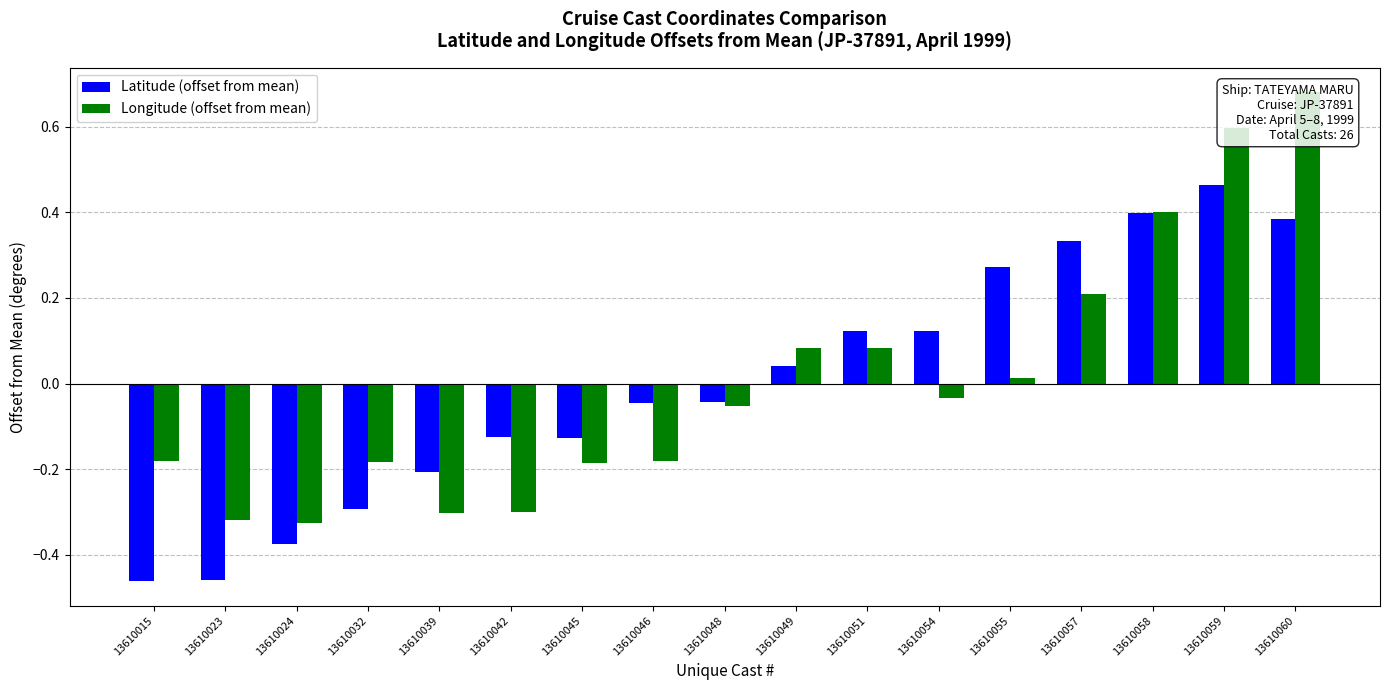

List the labels in order of Longitude (offset from mean) value, smallest first.

13610024, 13610023, 13610039, 13610042, 13610045, 13610032, 13610015, 13610046, 13610048, 13610054, 13610055, 13610051, 13610049, 13610057, 13610058, 13610059, 13610060